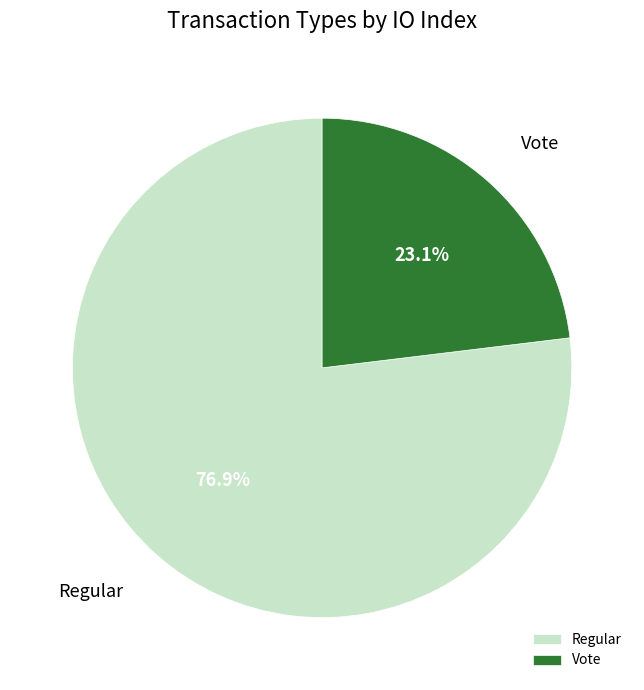

How many slices are in this pie chart?

2